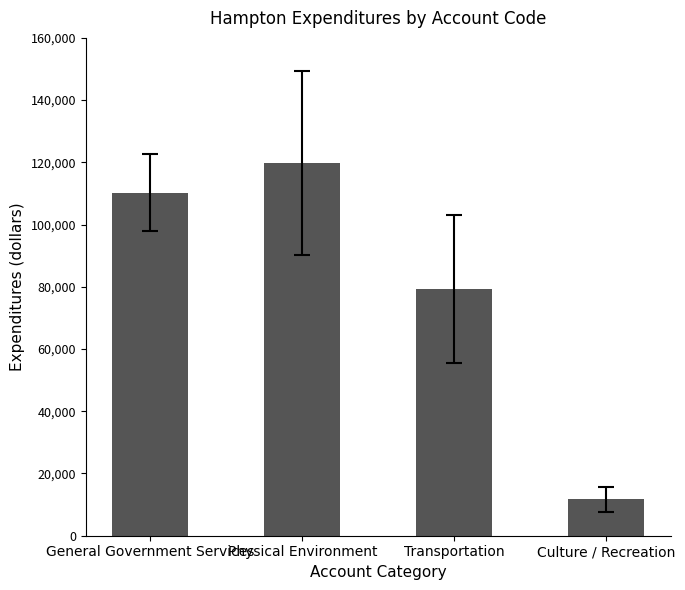

How many values are below 110257?

2